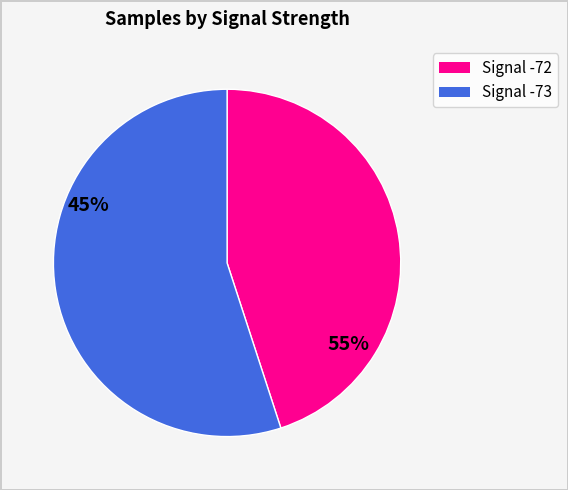

Is there a majority slice in this chart?

Yes